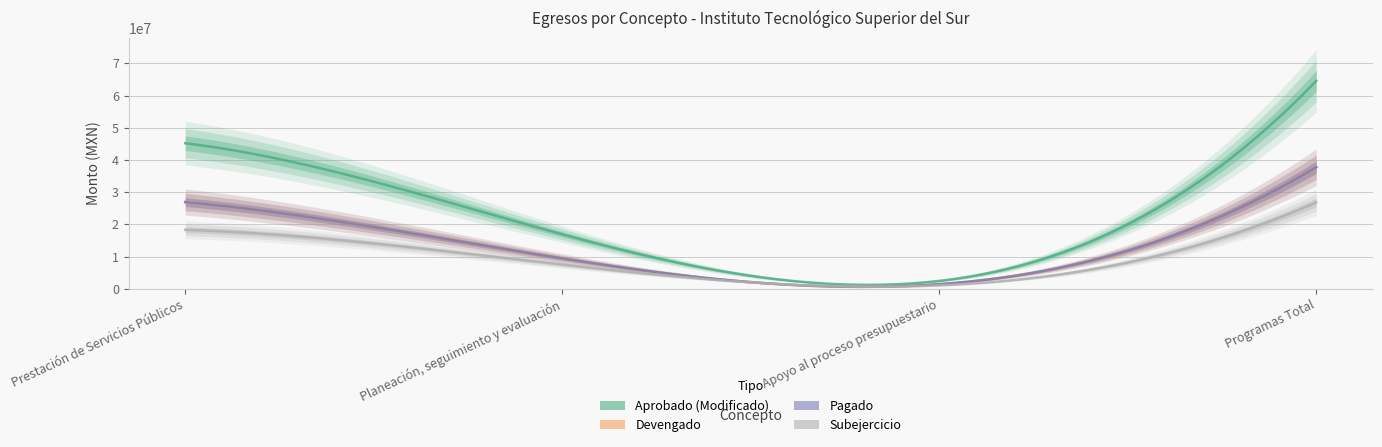

What is the approximate value of Subejercicio at Programas Total?

26802096.4